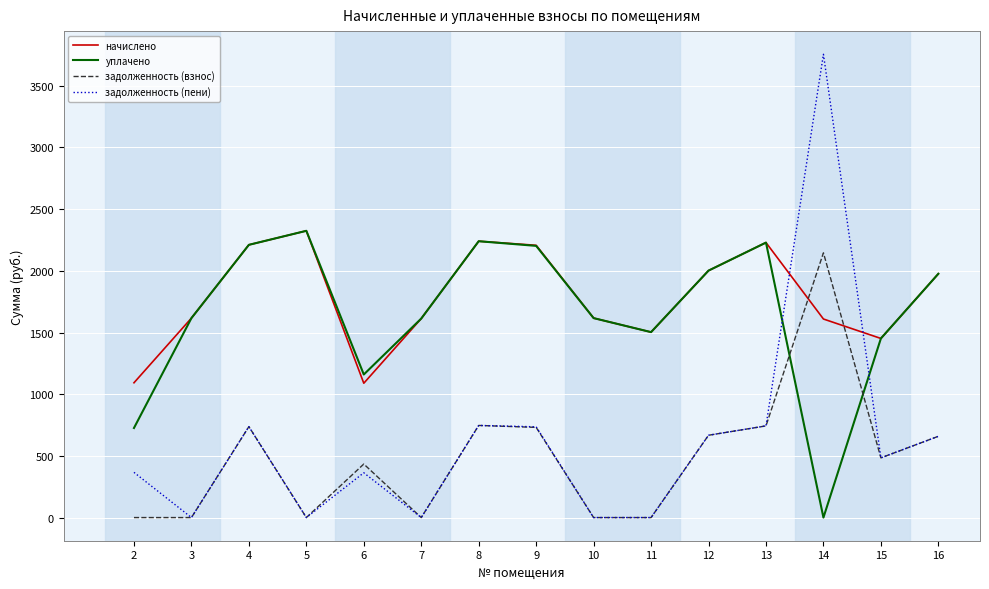

At which label does начислено reach its peak?

5